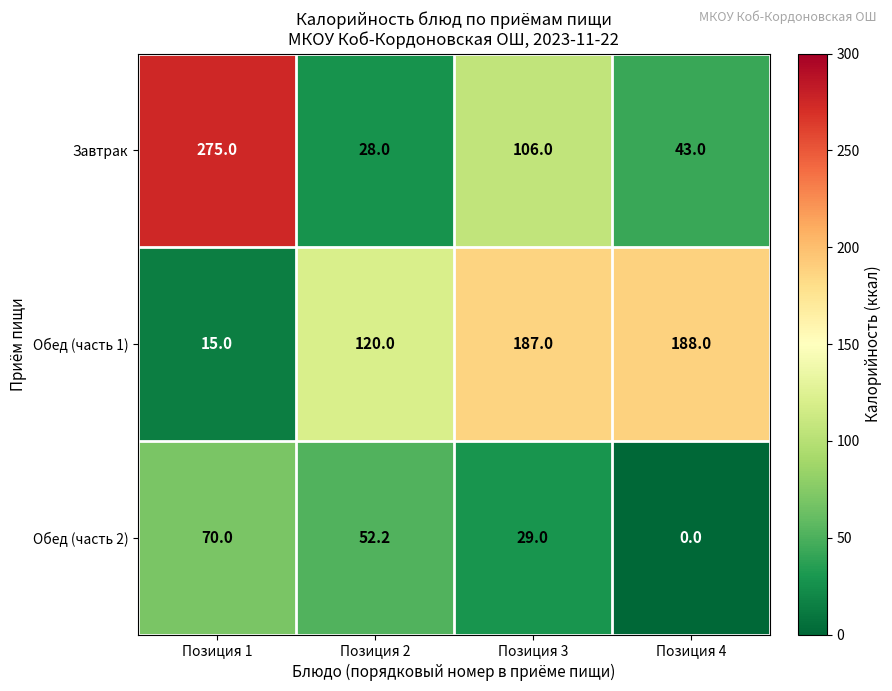

Between Позиция 3 and Позиция 4, which series saw the biggest shift?

Завтрак